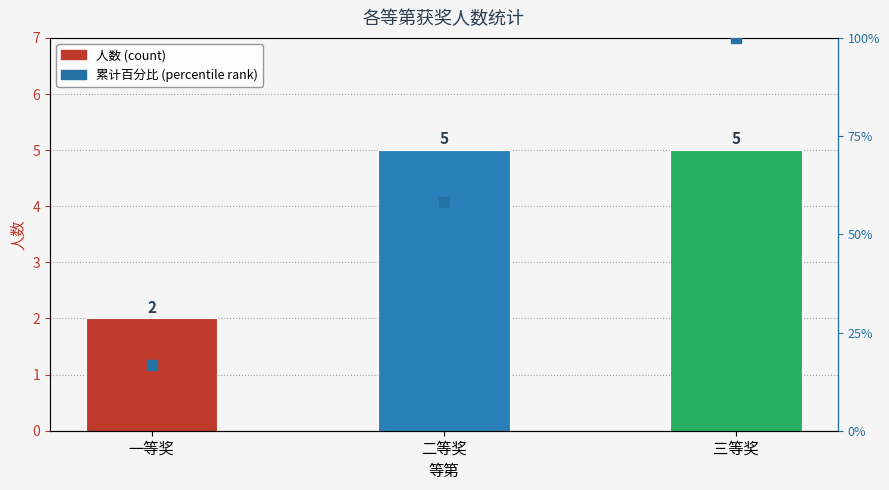

Reading left to right, extract all data points from this chart.

2	5	5